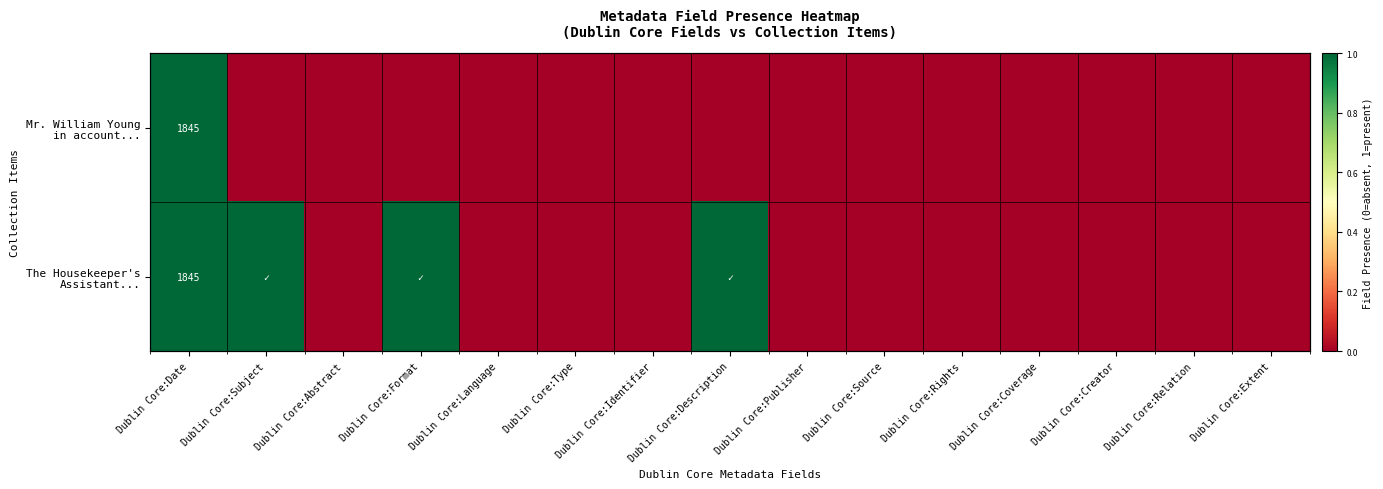

What is the sum of all The Housekeeper's Assistant... values?

4